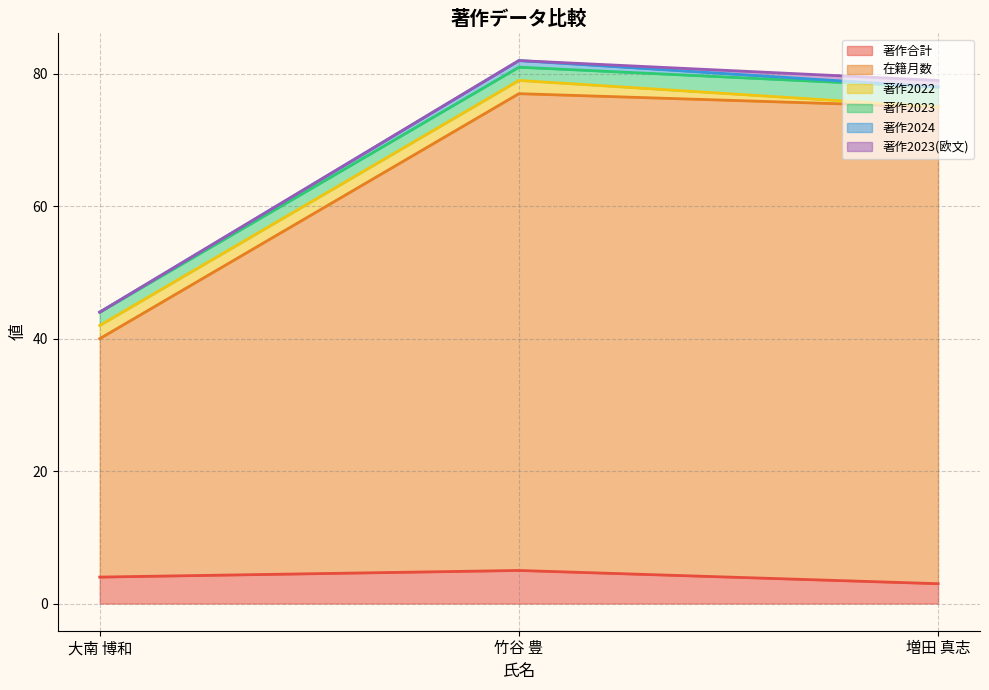

What is the average value of the 著作合計 series?

4